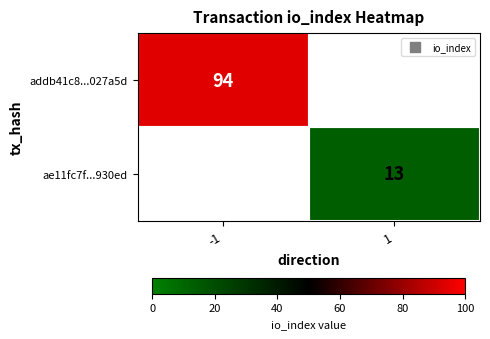

True or false: addb41c8...027a5d has a value of 94 at -1.

True